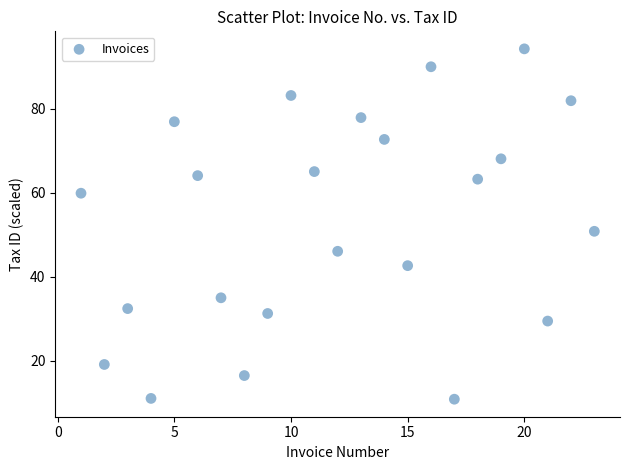

What Y value in the scatter plot is closest to 52?

50.9